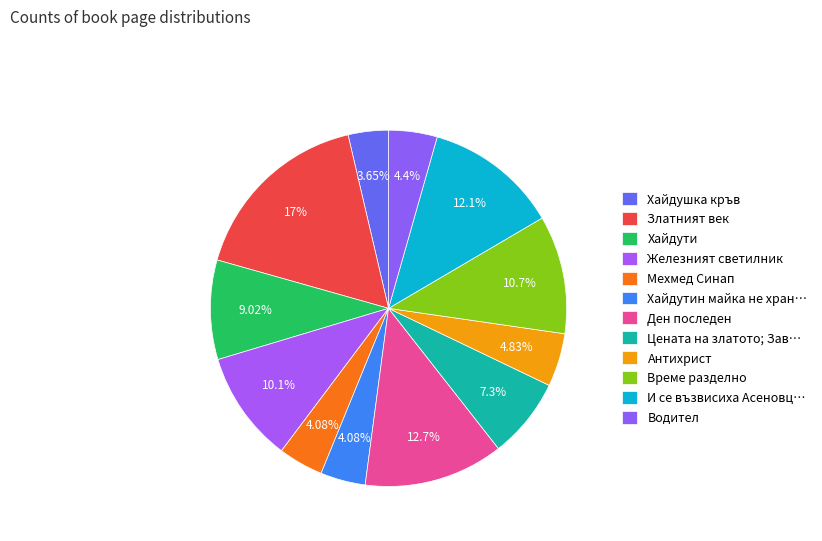

Is it true that Железният светилник is 18% of the pie?

False